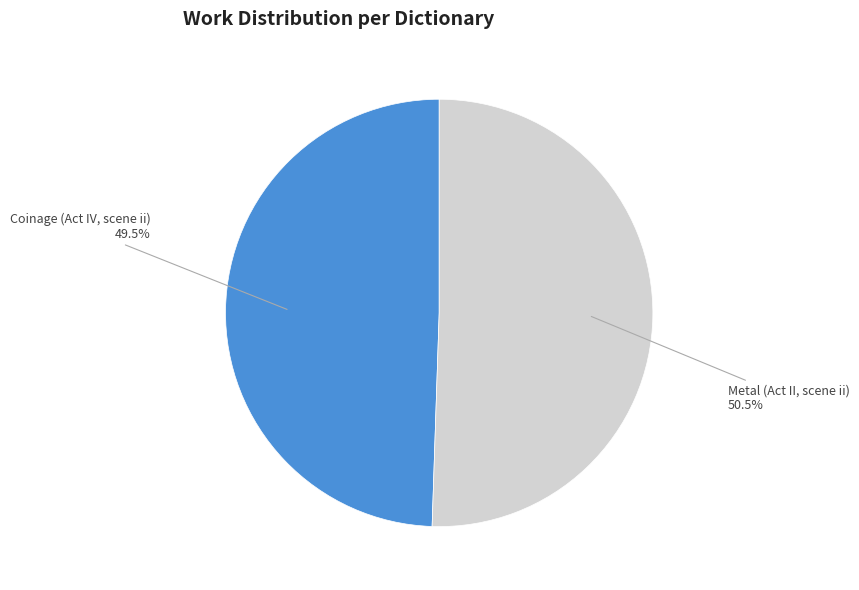

Rank the categories by value from lowest to highest.

Coinage (Act IV, scene ii), Metal (Act II, scene ii)